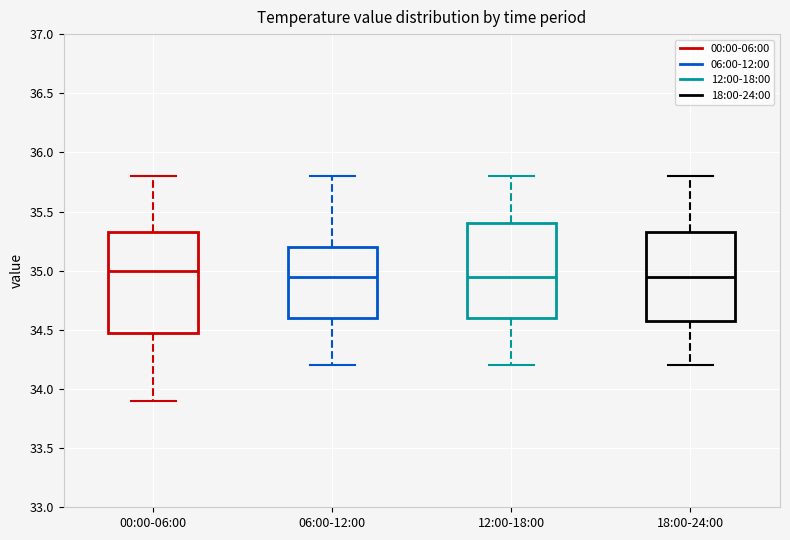

Reading left to right, transcribe this box plot: for each box, give where its median line is, the range the box spans, and where its two whiskers end, as read against the y-axis. The values are not printed on the chart, so give them approximately, as read against the axis.

00:00-06:00: median 35.00, box 34.50 to 35.35, whiskers 33.90 to 35.80
06:00-12:00: median 34.95, box 34.60 to 35.20, whiskers 34.20 to 35.80
12:00-18:00: median 34.95, box 34.60 to 35.40, whiskers 34.20 to 35.80
18:00-24:00: median 34.95, box 34.60 to 35.35, whiskers 34.20 to 35.80